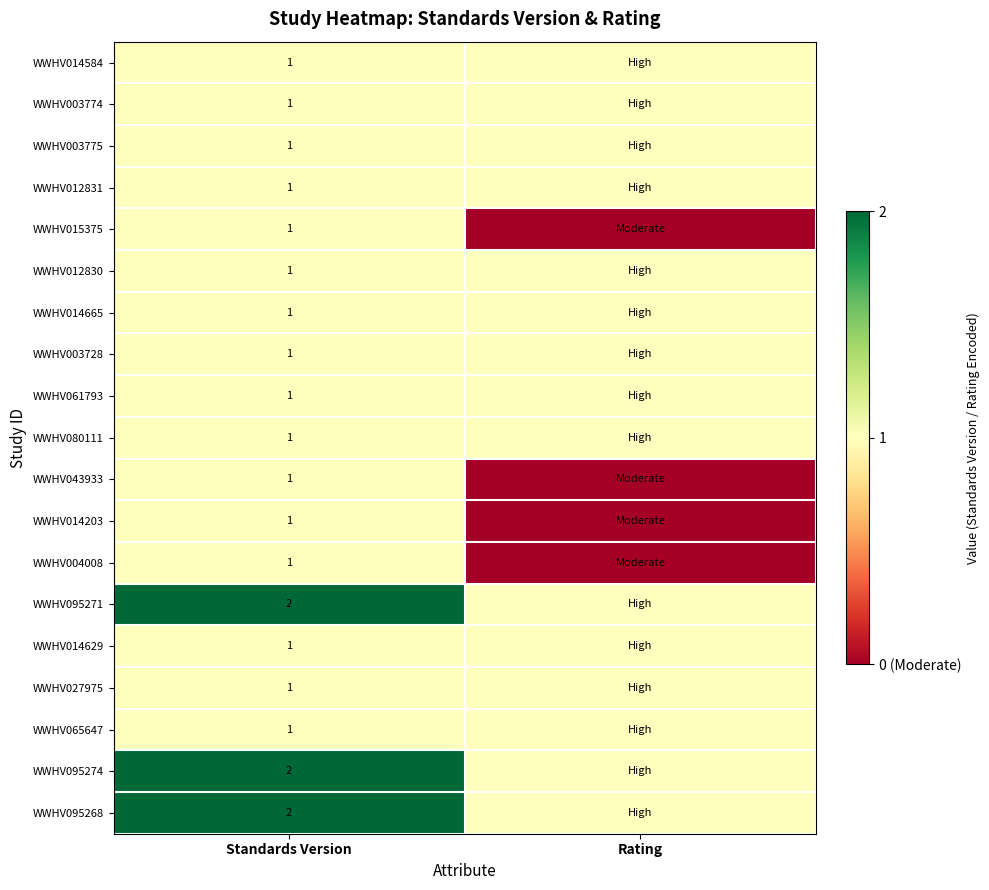

What is the total value across all series at Standards Version?

22